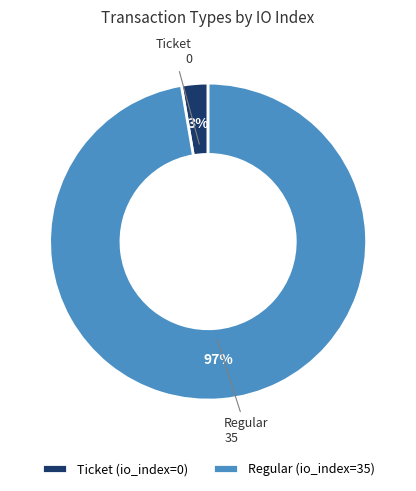

Rank the categories by value from lowest to highest.

Ticket, Regular